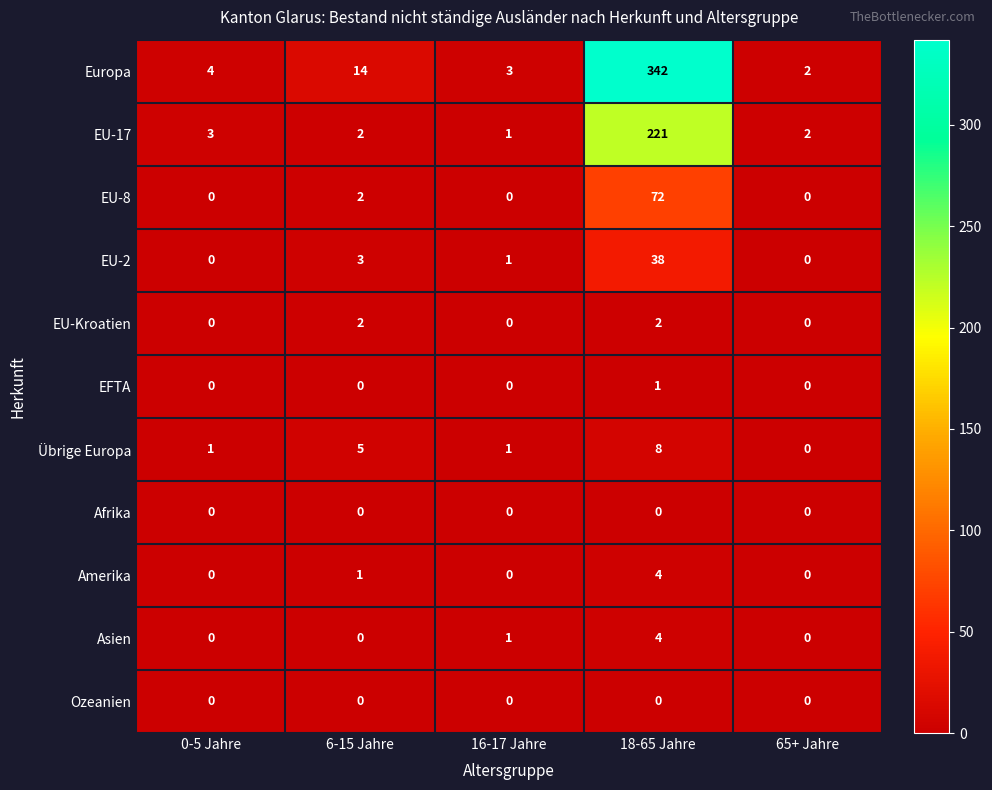

What is the spread (max minus min) of values at 18-65 Jahre?

342